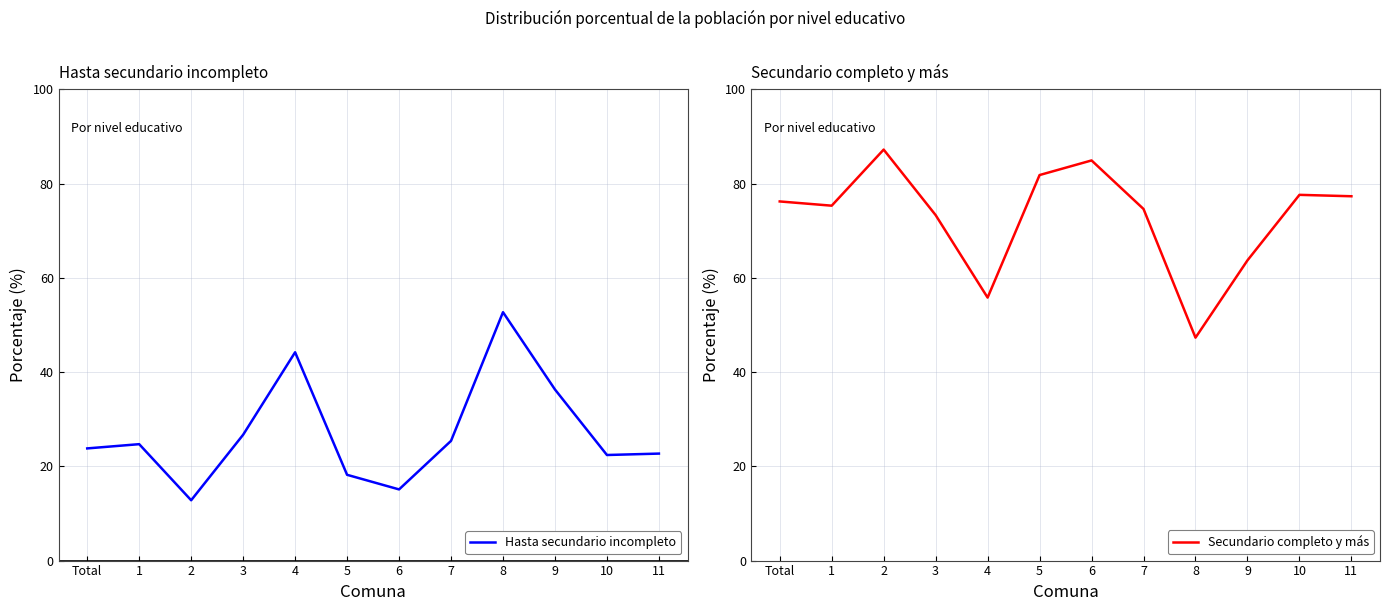

Reading left to right, what are all the values shown in this chart?

Hasta secundario incompleto: 23.8	24.7	12.8	26.7	44.2	18.2	15.1	25.4	52.7	36.3	22.4	22.7
Secundario completo y más: 76.2	75.3	87.2	73.3	55.8	81.8	84.9	74.6	47.3	63.7	77.6	77.3